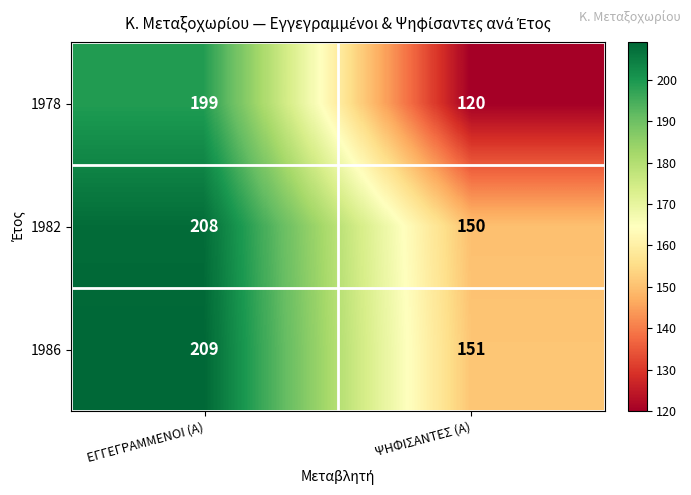

Which category has the highest value across all series?

ΕΓΓΕΓΡΑΜΜΕΝΟΙ (Α)